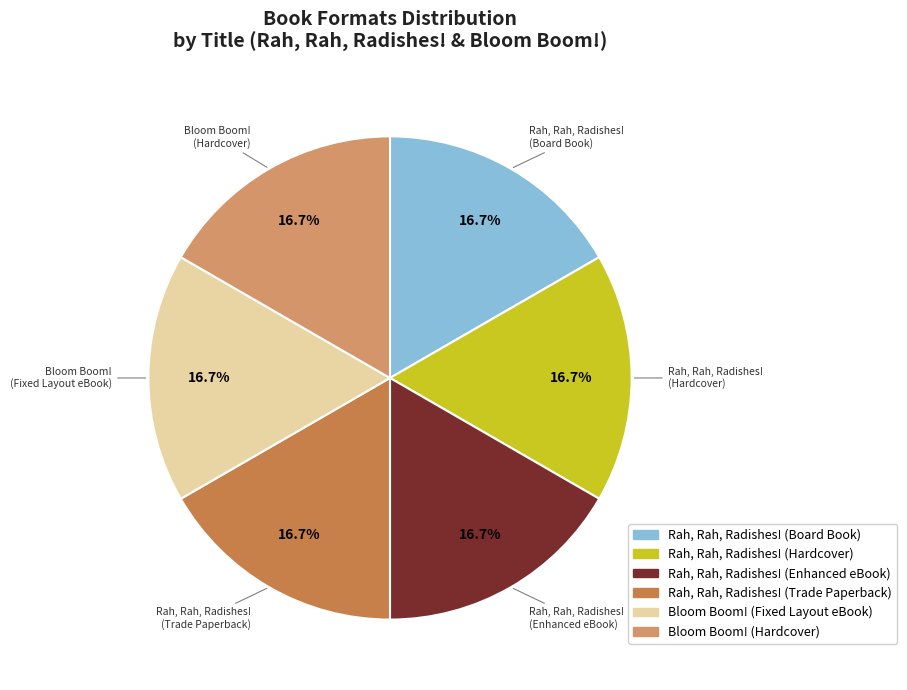

Is there any slice that represents more than half of the pie?

No